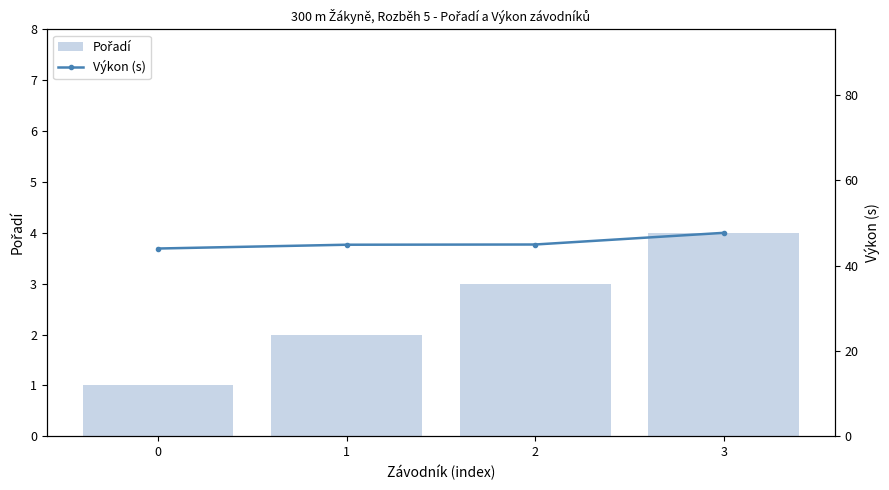

What is the difference between the maximum and minimum values in the Pořadí series?

3.0